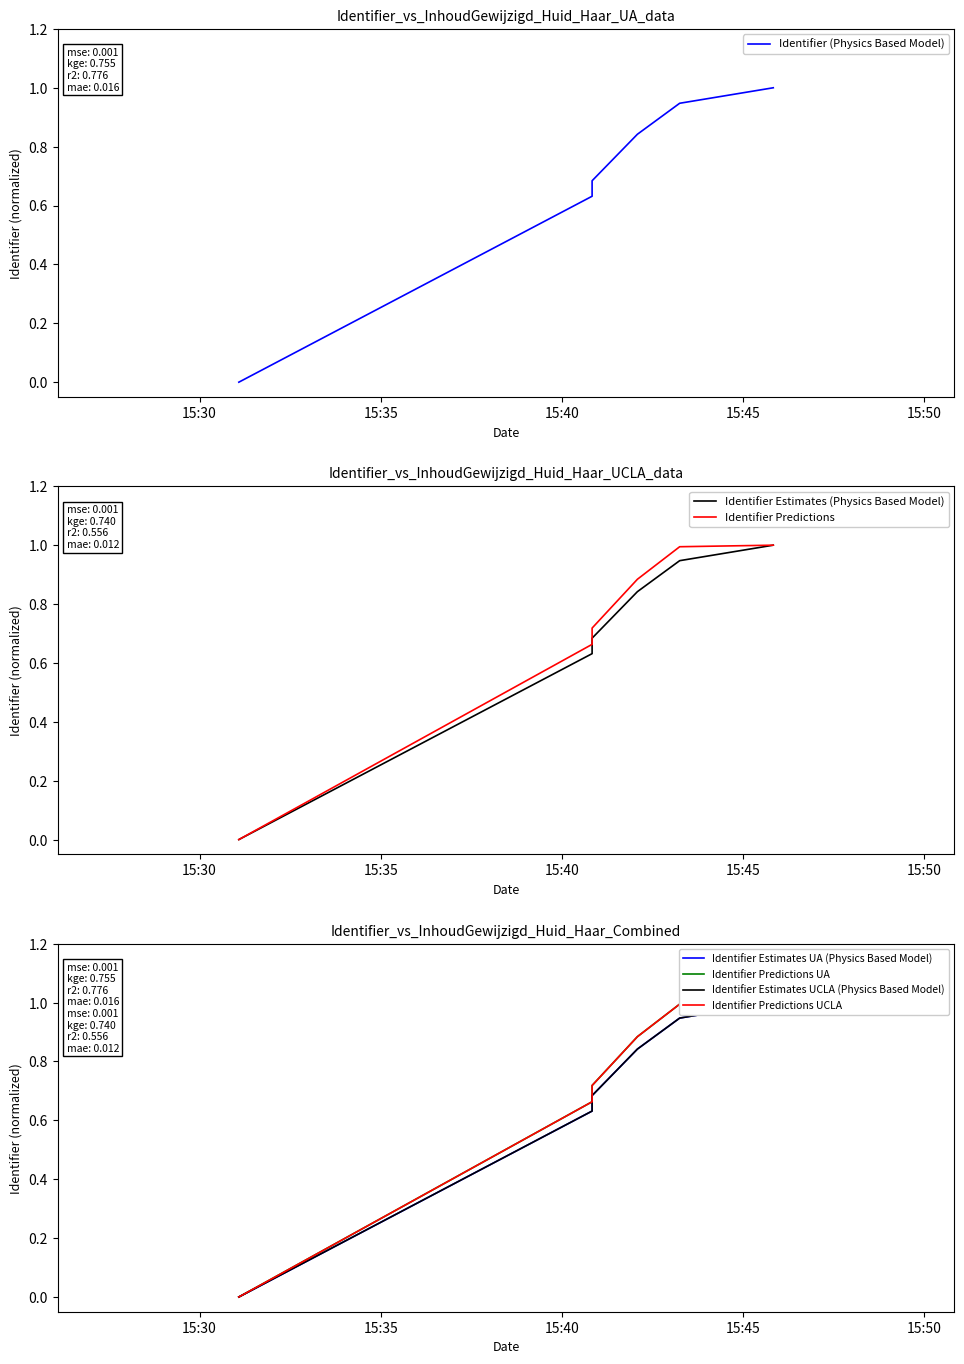

What is the difference between the second highest and second lowest values?

0.3